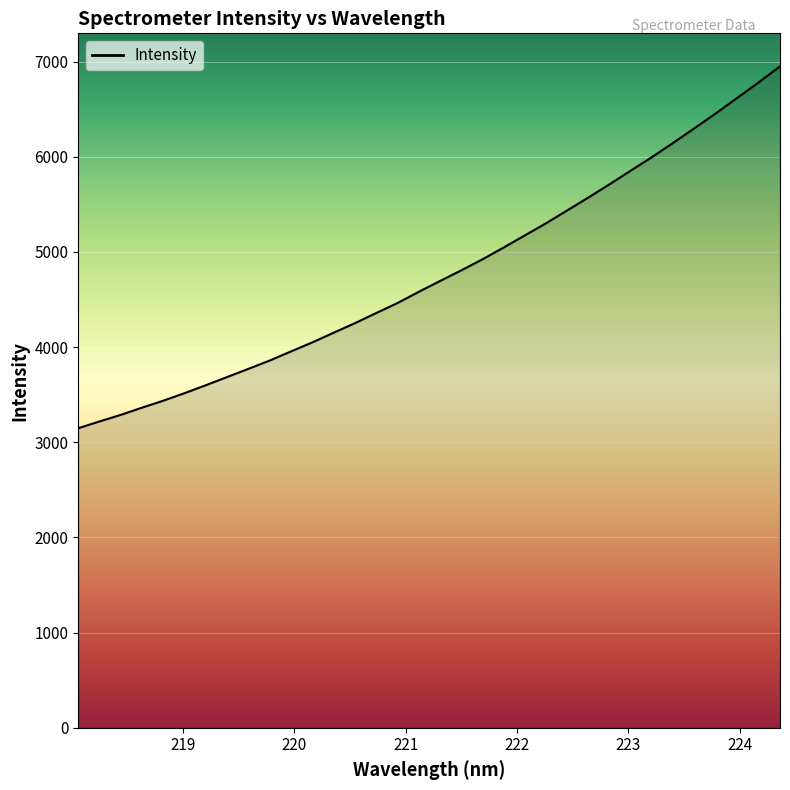

What is the difference between the maximum and minimum values?

3801.9